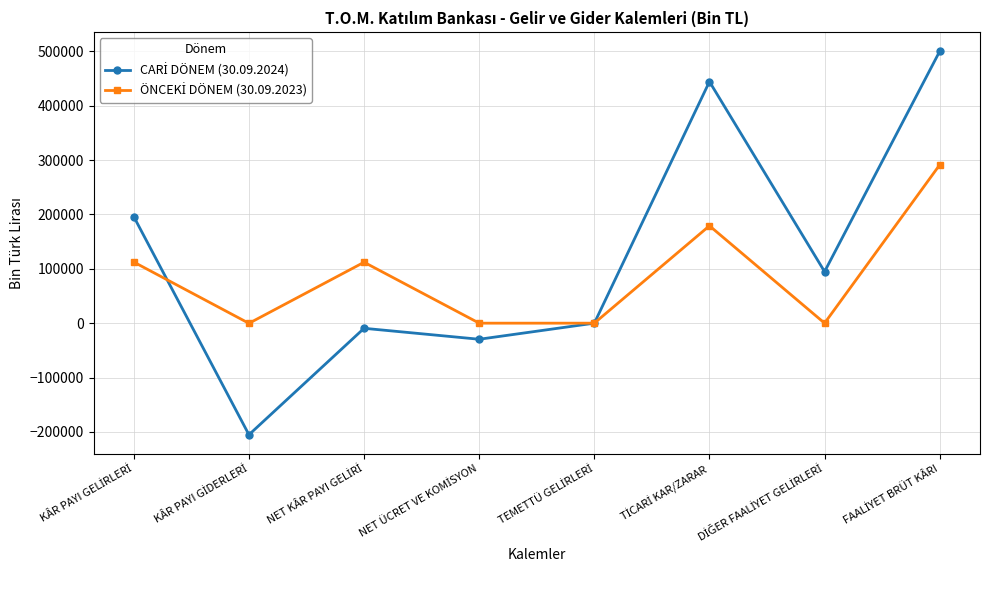

What is the greatest value displayed?

500003